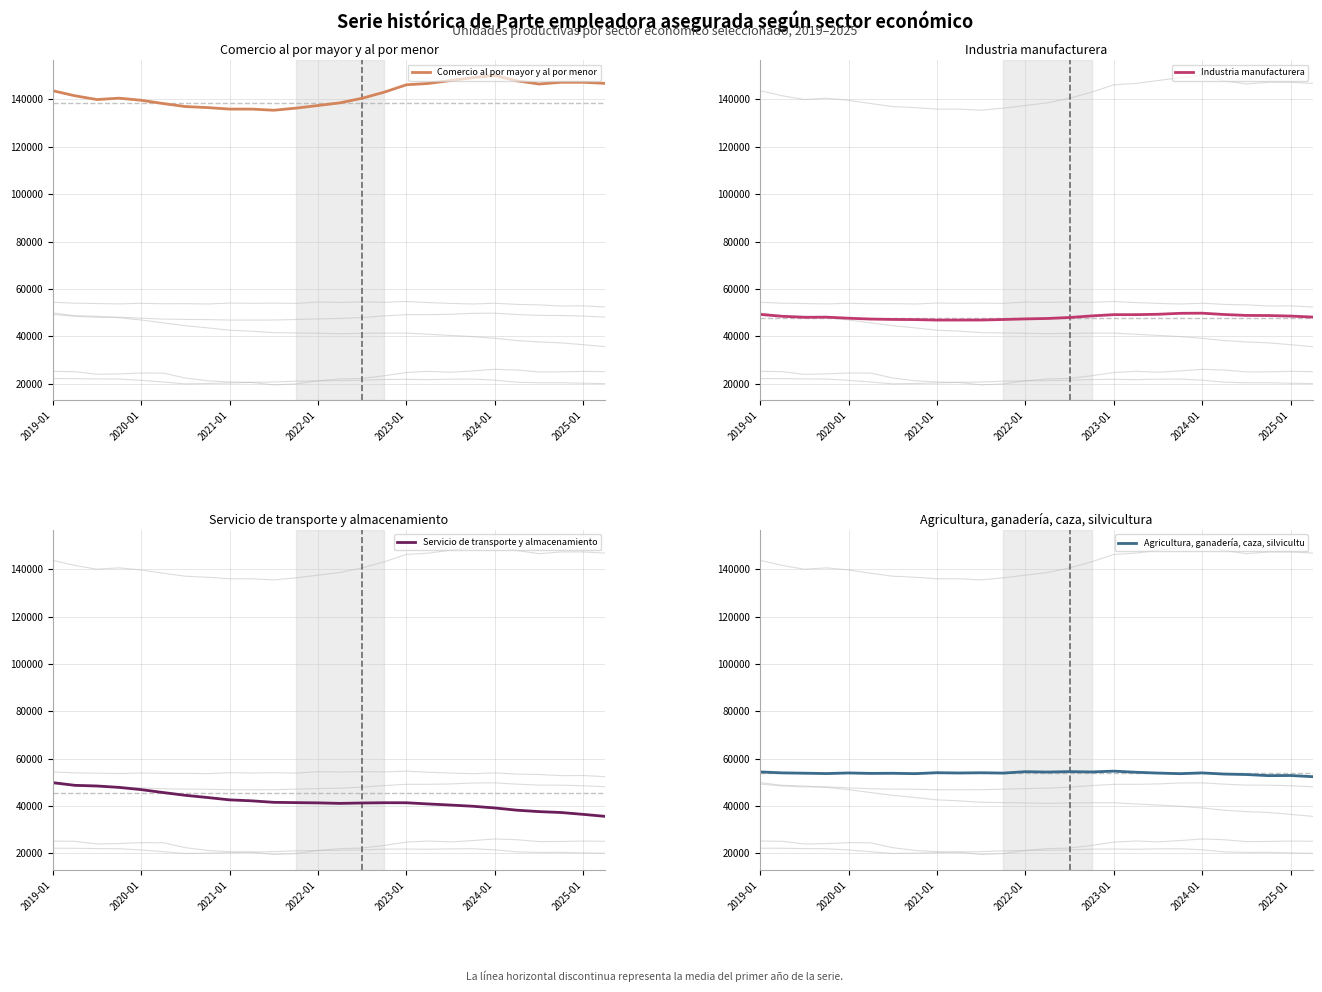

What is the value of the Agricultura, ganadería, caza,  point at the 11th from the left?

54019